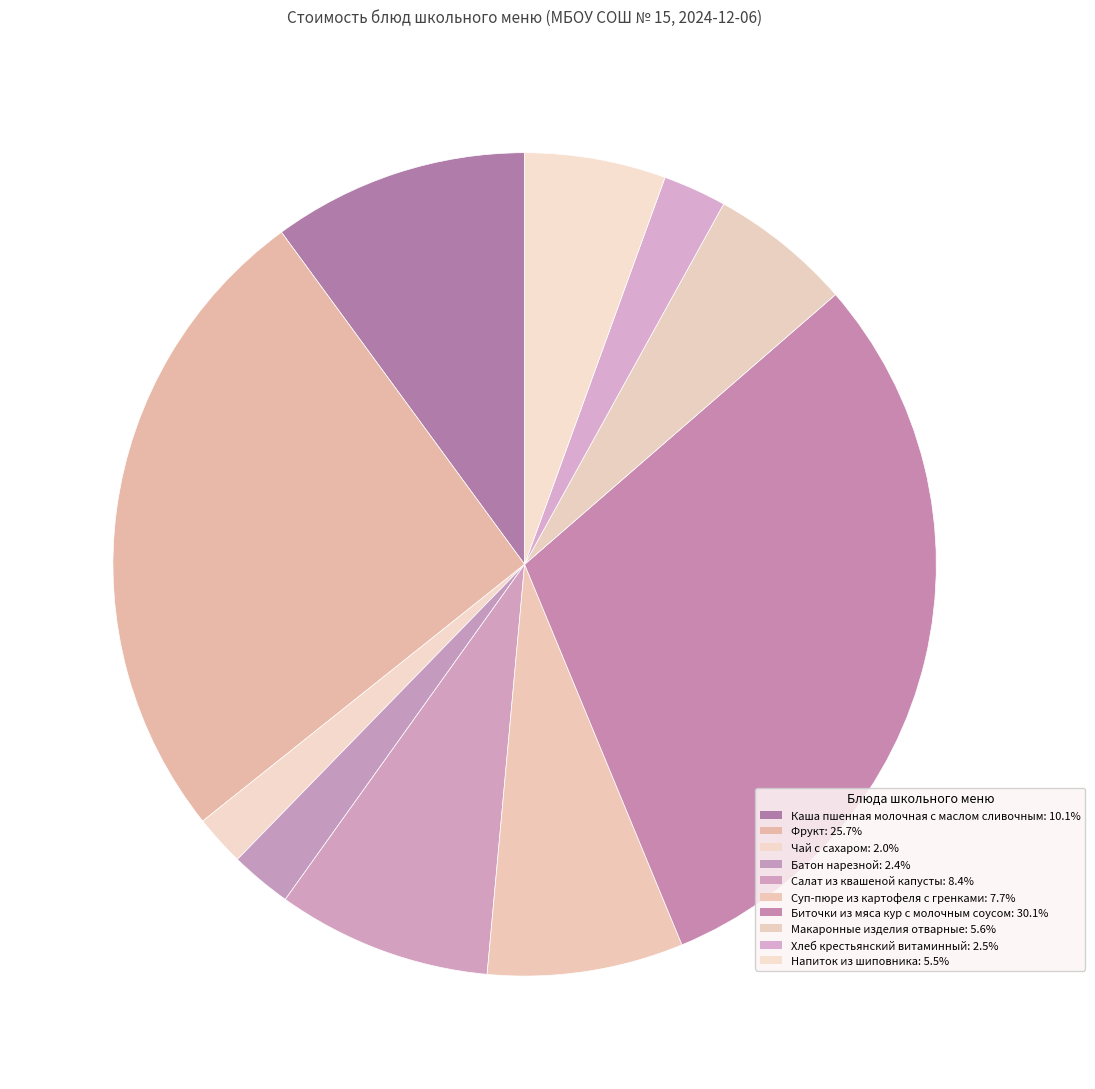

True or false: Биточки из мяса кур с молочным соусом accounts for 25% of the total.

False